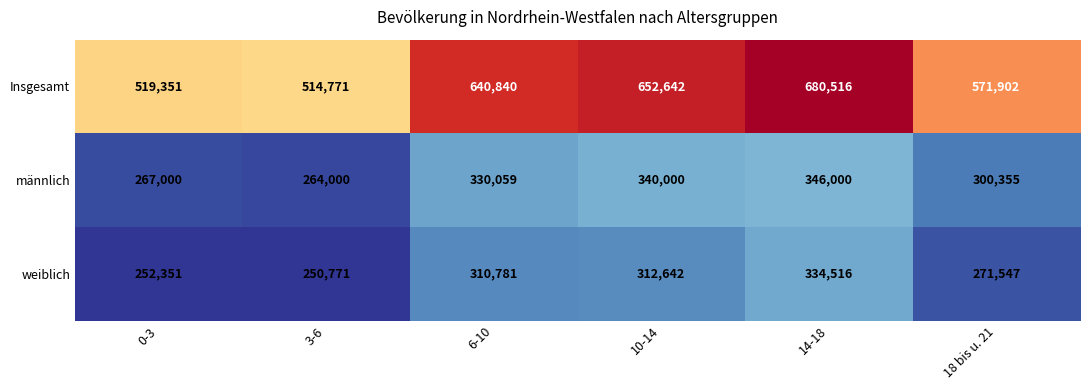

At 0-3, list the series in order from smallest to largest.

weiblich, männlich, Insgesamt